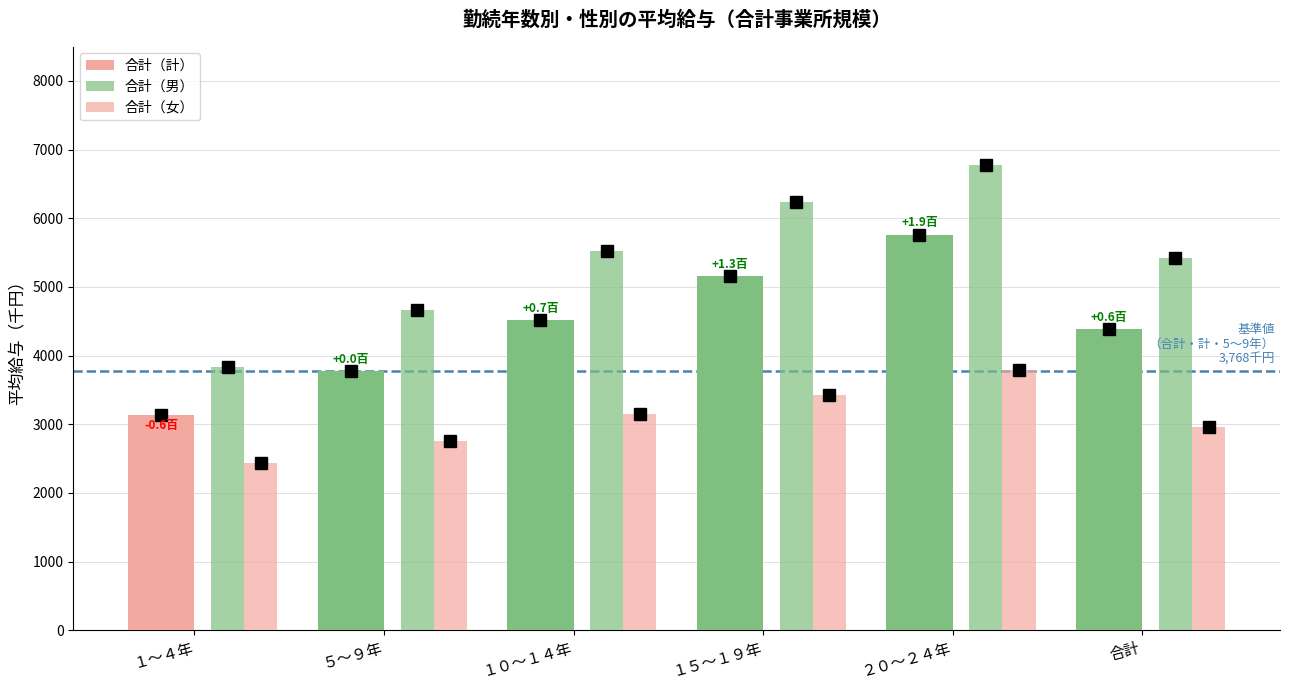

What is the difference between the 合計（計） values at 合計 and １０～１４年?

130